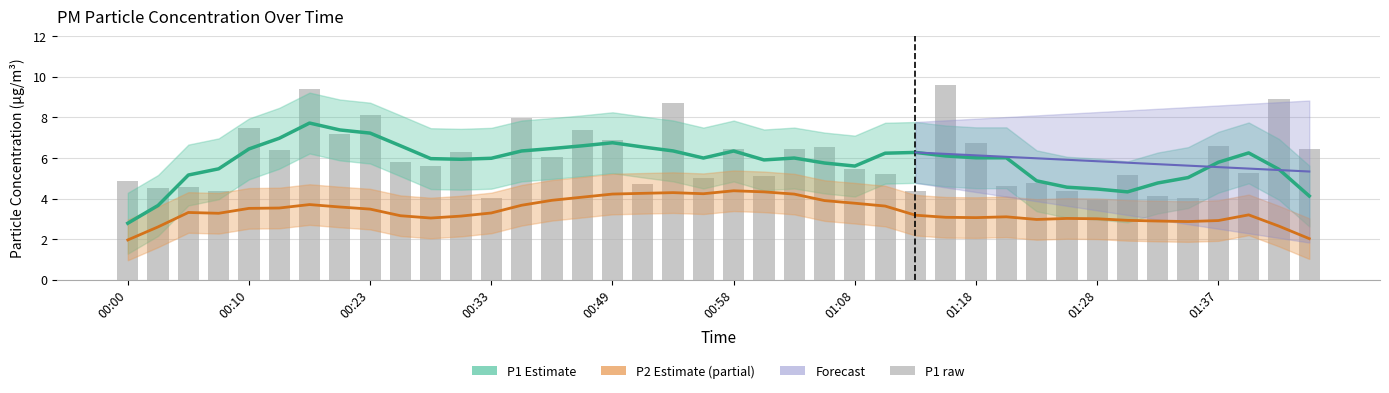

The value of P2 Estimate at 31 is 3.0. True or false?

True